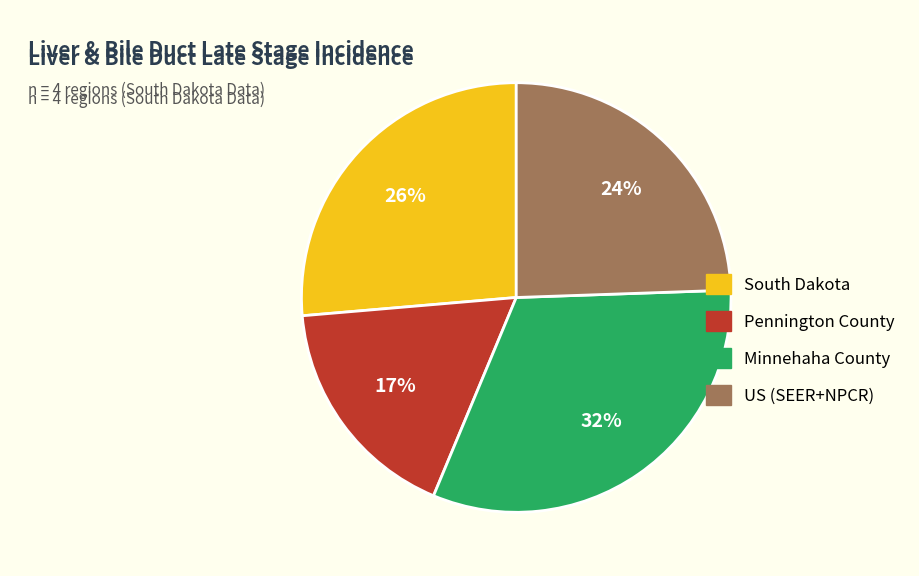

Does Pennington County represent more than half of the total?

No